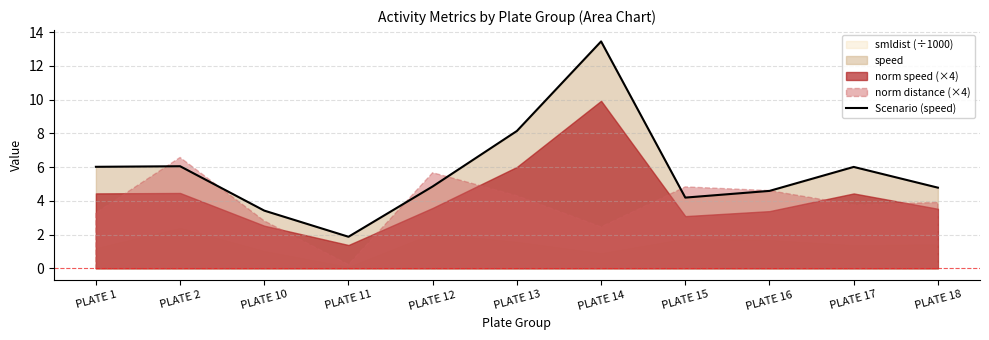

What is the maximum value shown in the chart?

13.4